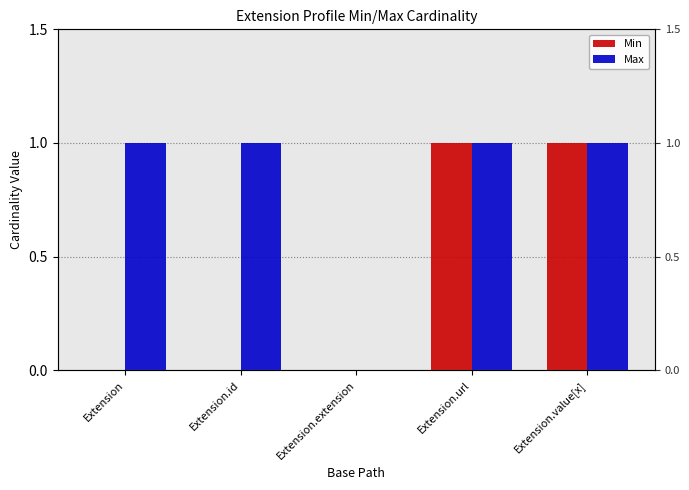

Reading right to left, transcribe all the data shown in this chart.

Min: Extension.value[x]=1	Extension.url=1	Extension.extension=0	Extension.id=0	Extension=0
Max: Extension.value[x]=1	Extension.url=1	Extension.extension=0	Extension.id=1	Extension=1